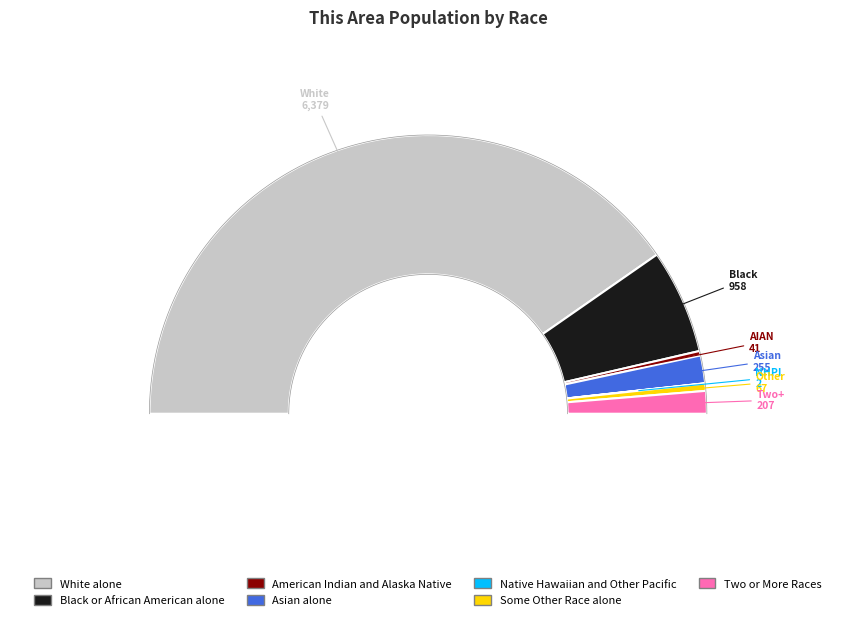

Is it true that Native Hawaiian and Other Pacific is 0% of the pie?

True